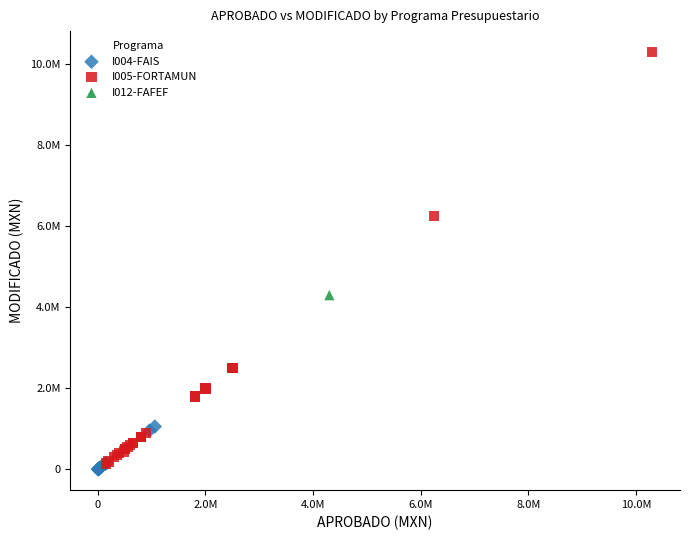

Which series contains the highest Y value?

I005-FORTAMUN